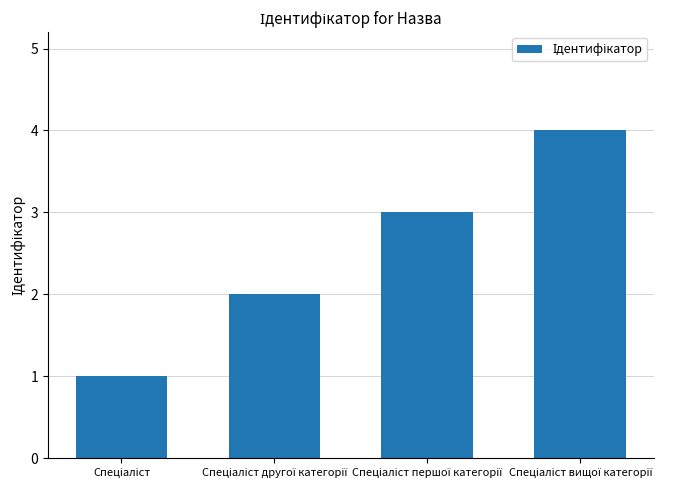

Are the bars grouped side by side (vs. stacked)?

No